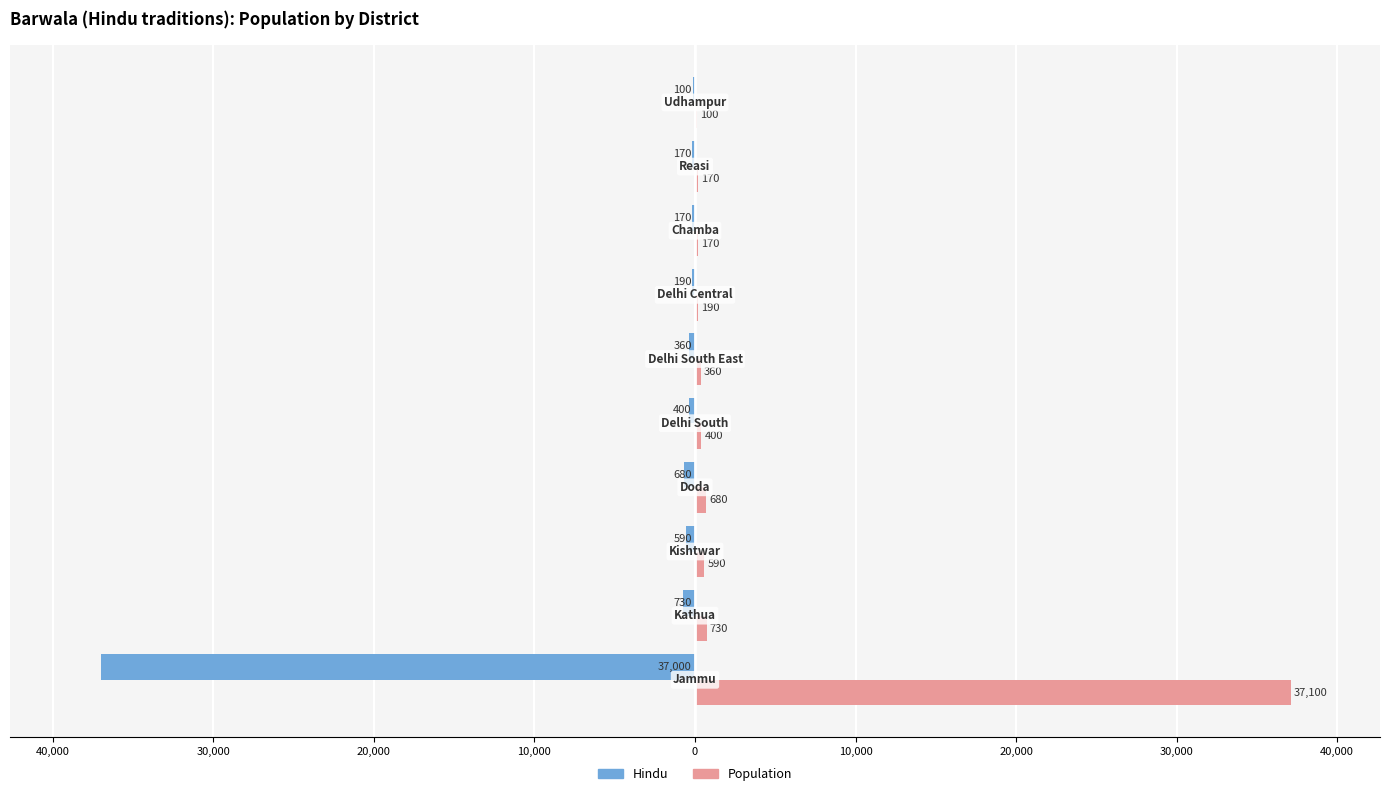

What is the average value of the Hindu series?

-4039